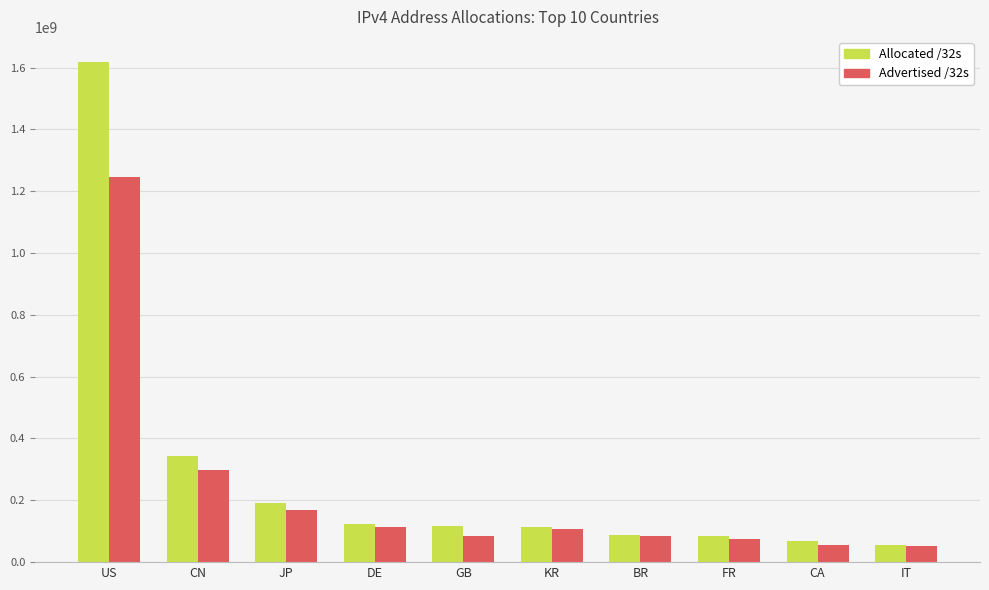

List the series in order of their peak value, highest first.

Allocated /32s, Advertised /32s